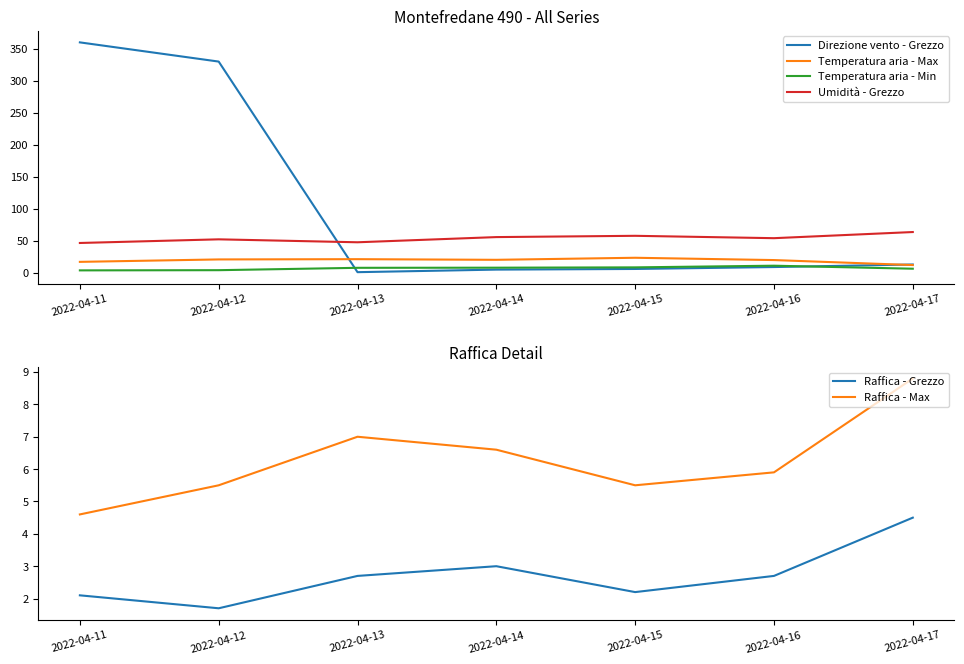

What is the maximum value for Direzione vento - Grezzo?

360.0